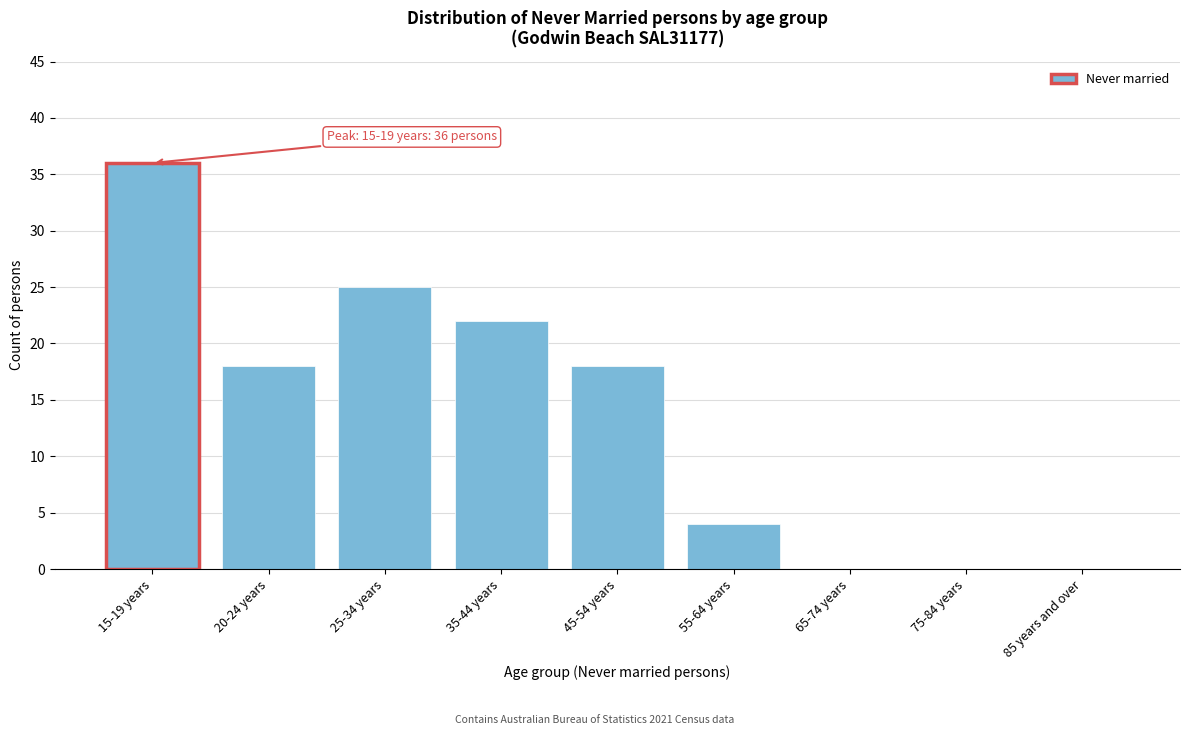

Reading right to left, transcribe all the data shown in this chart.

85 years and over=0	75-84 years=0	65-74 years=0	55-64 years=4	45-54 years=18	35-44 years=22	25-34 years=25	20-24 years=18	15-19 years=36